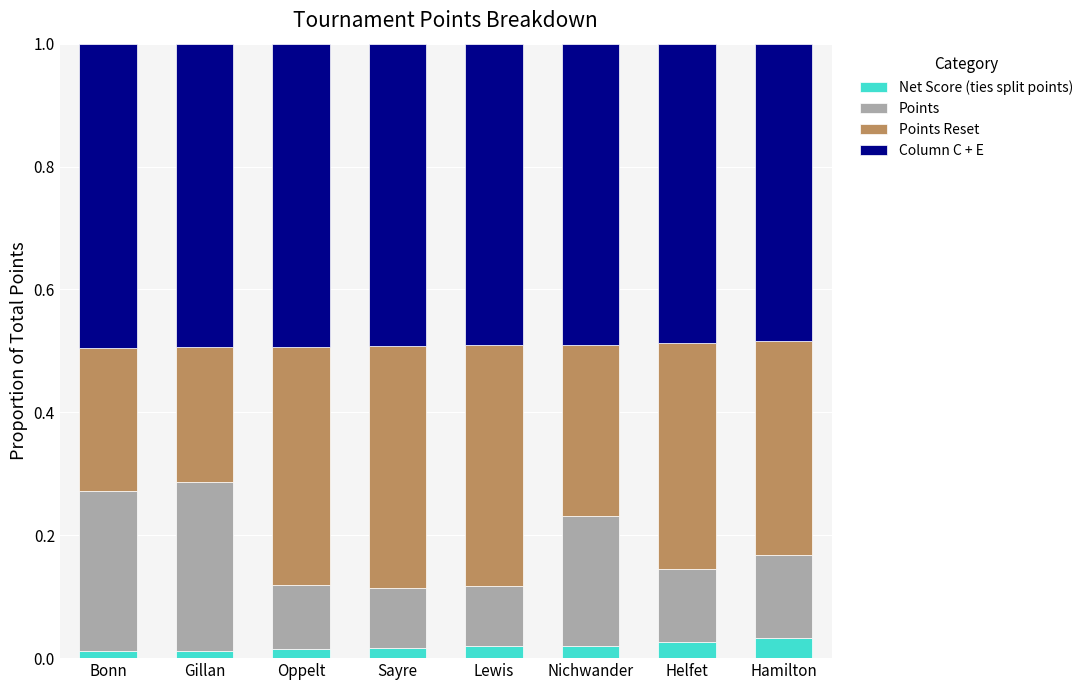

What is the total value across all series at Hamilton?

1.0